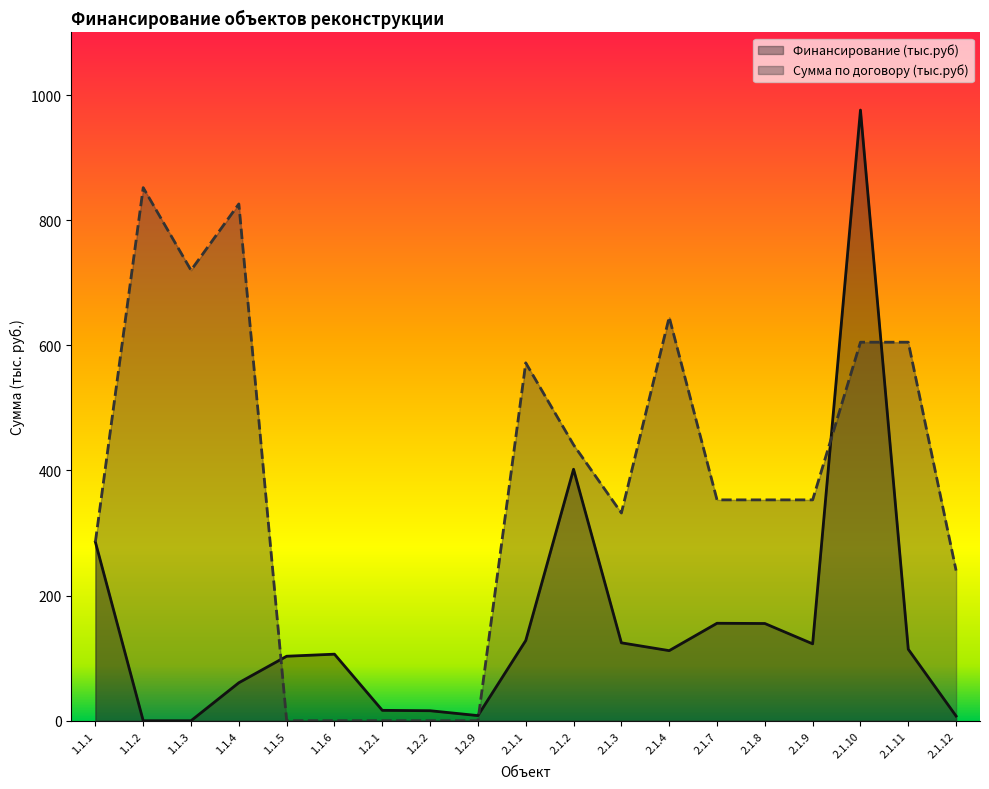

What is the sum of all Сумма по договору (тыс.руб) values?

7183.0